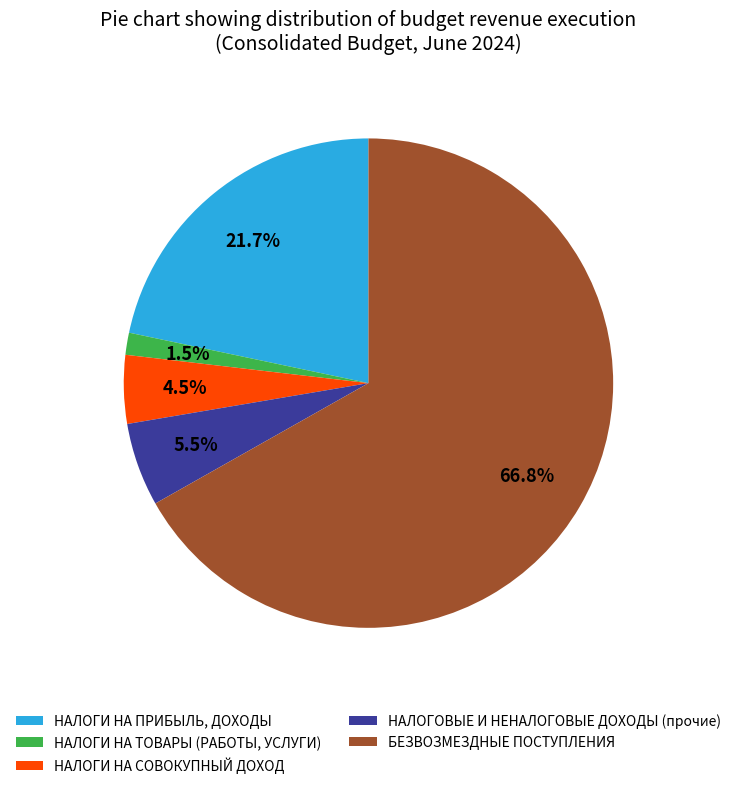

Is there a majority slice in this chart?

Yes